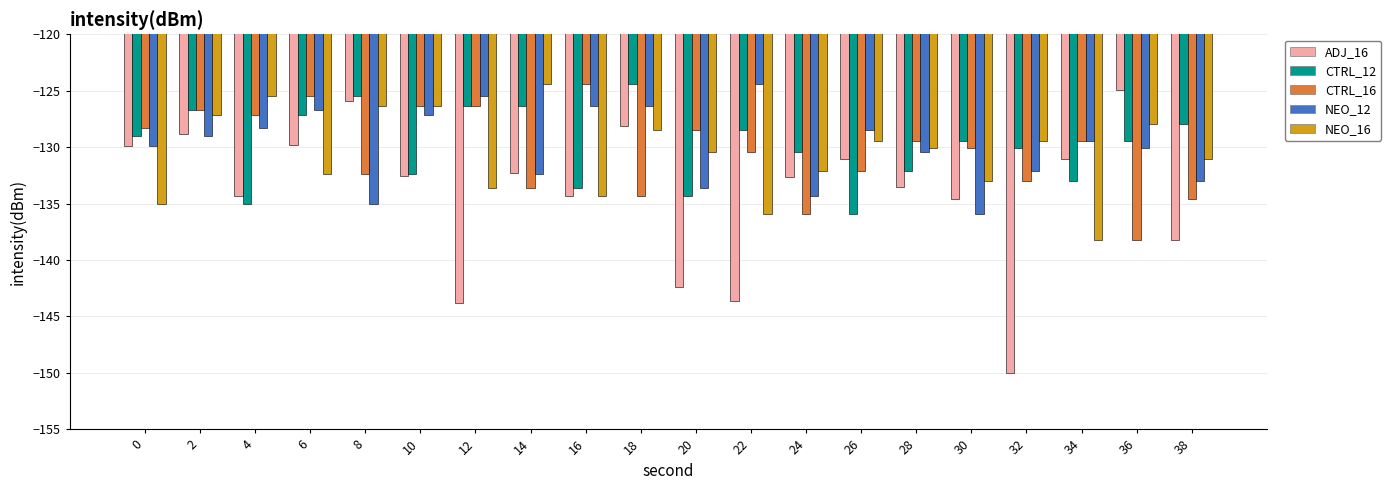

The NEO_12 series shows -133.6 at 20. True or false?

True